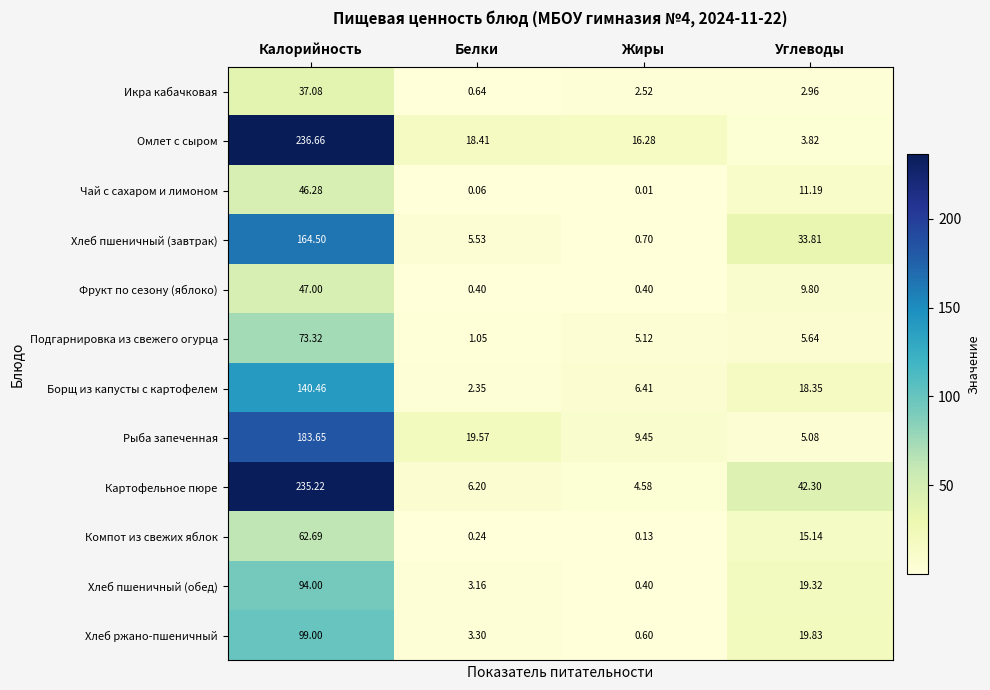

What is the difference between the highest and lowest values at Углеводы?

39.3